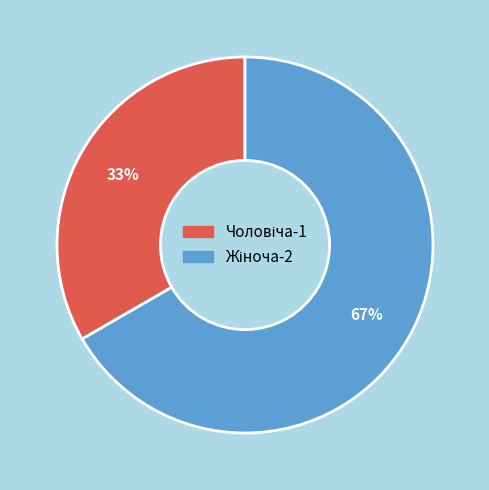

Is there any slice that represents more than half of the pie?

Yes